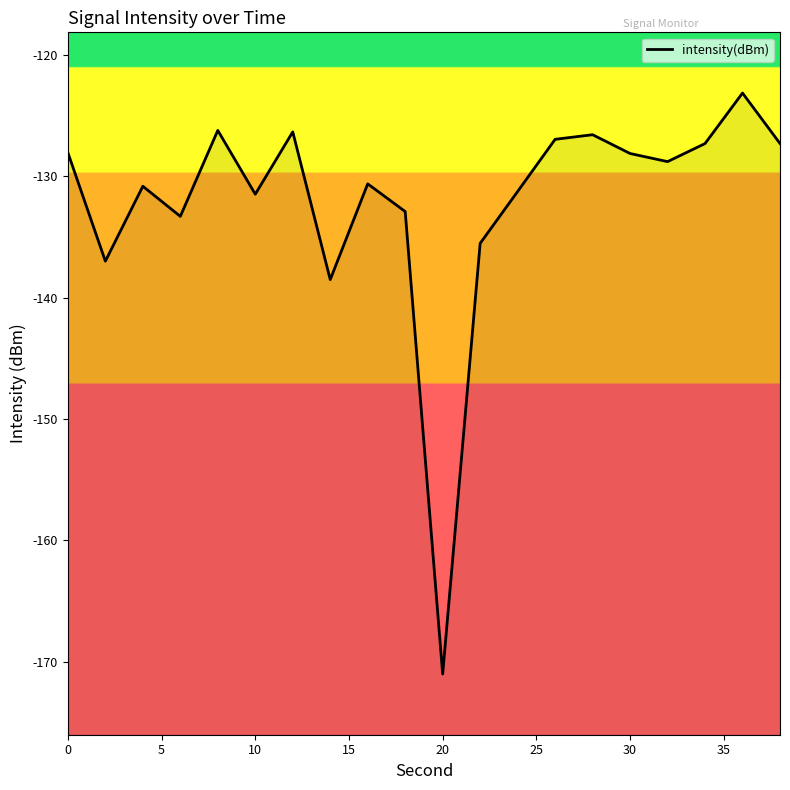

What is the smallest value displayed?

-171.0